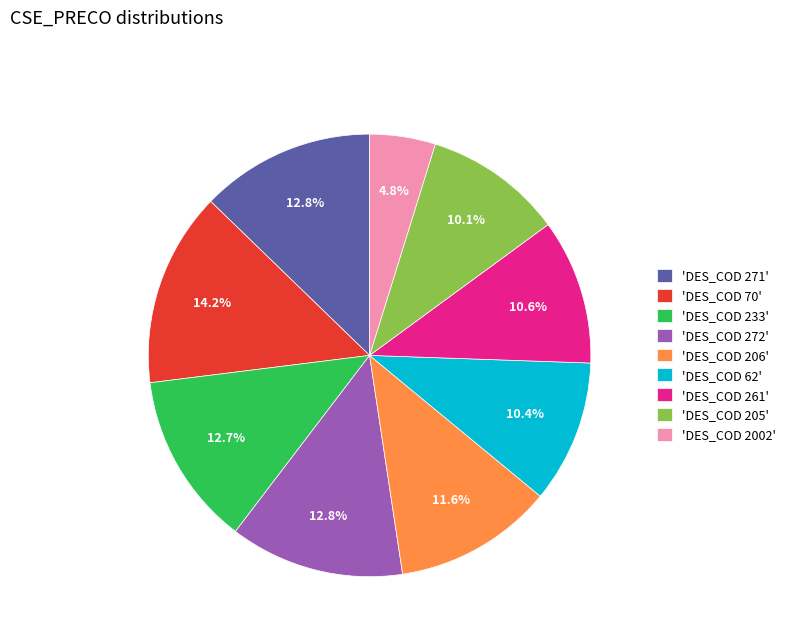

Does any single category account for the majority?

No